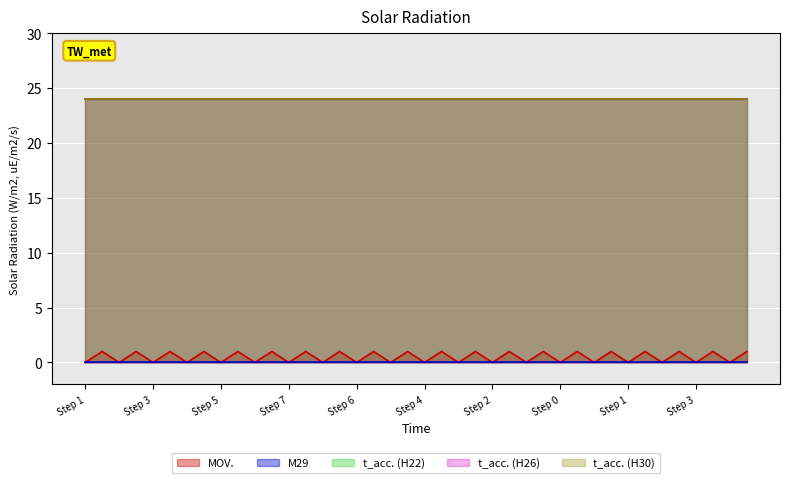

At 30, list the series in order from smallest to largest.

MOV., M29, t_acc. (H22), t_acc. (H26), t_acc. (H30)